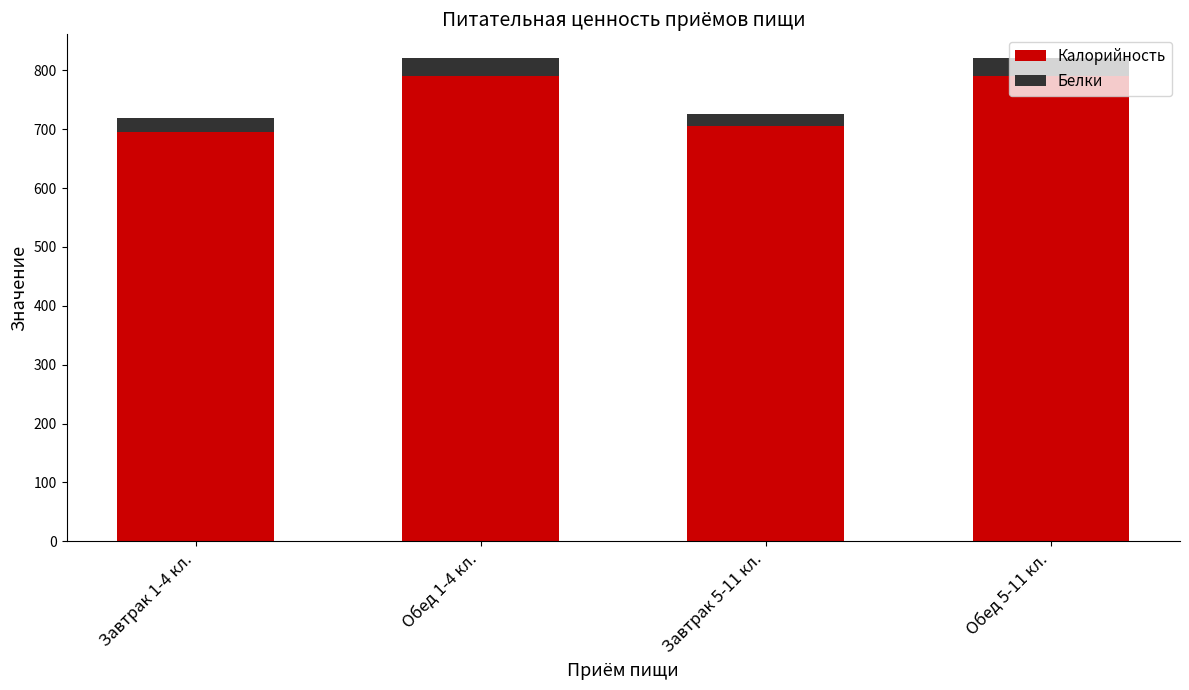

What is the average value of the Калорийность series?

744.8